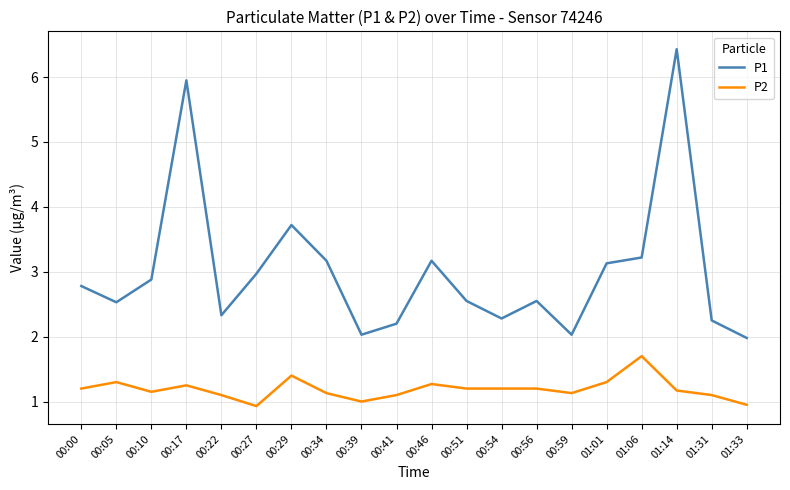

How many interior local valleys does the P1 series have?

5